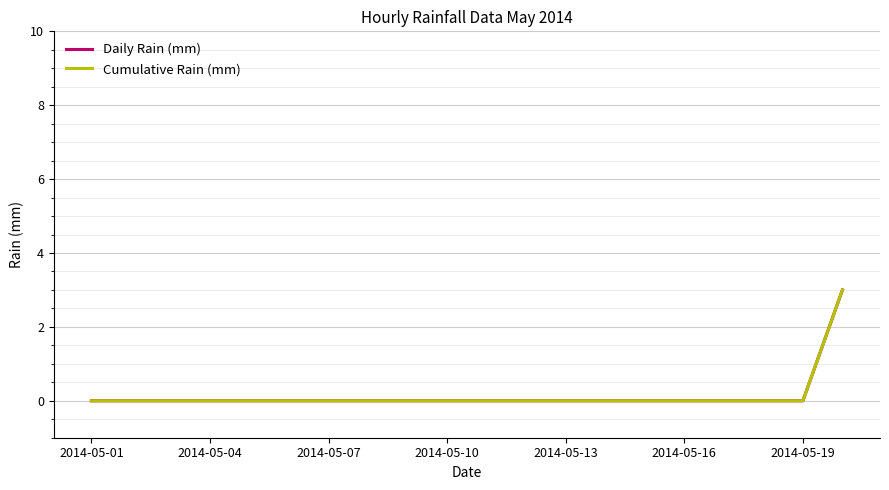

What are all the series names shown in the legend?

Daily Rain (mm), Cumulative Rain (mm)